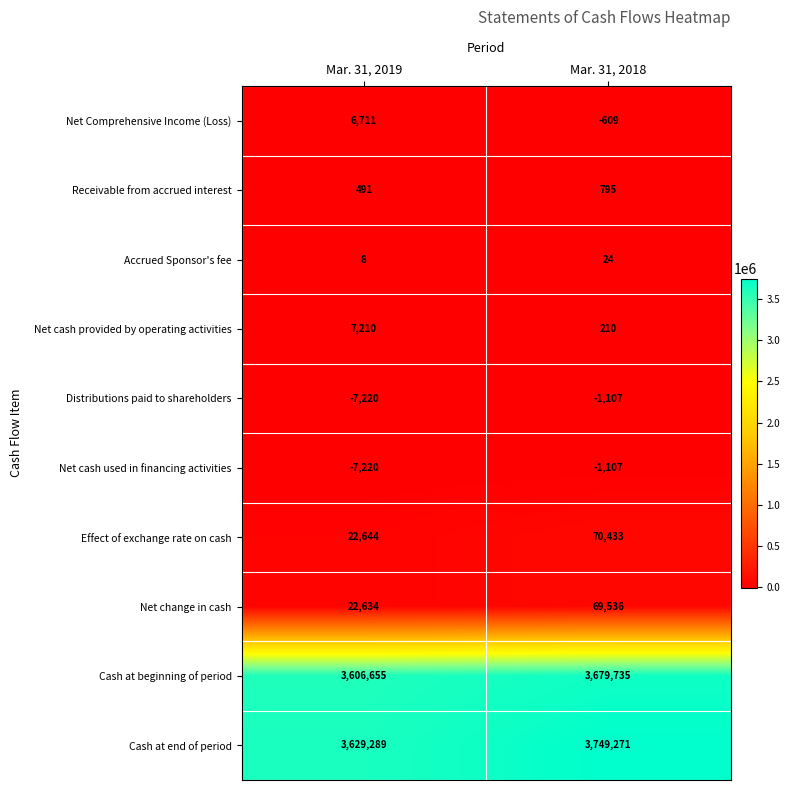

What is the total value across all series at Mar. 31, 2018?

7567181